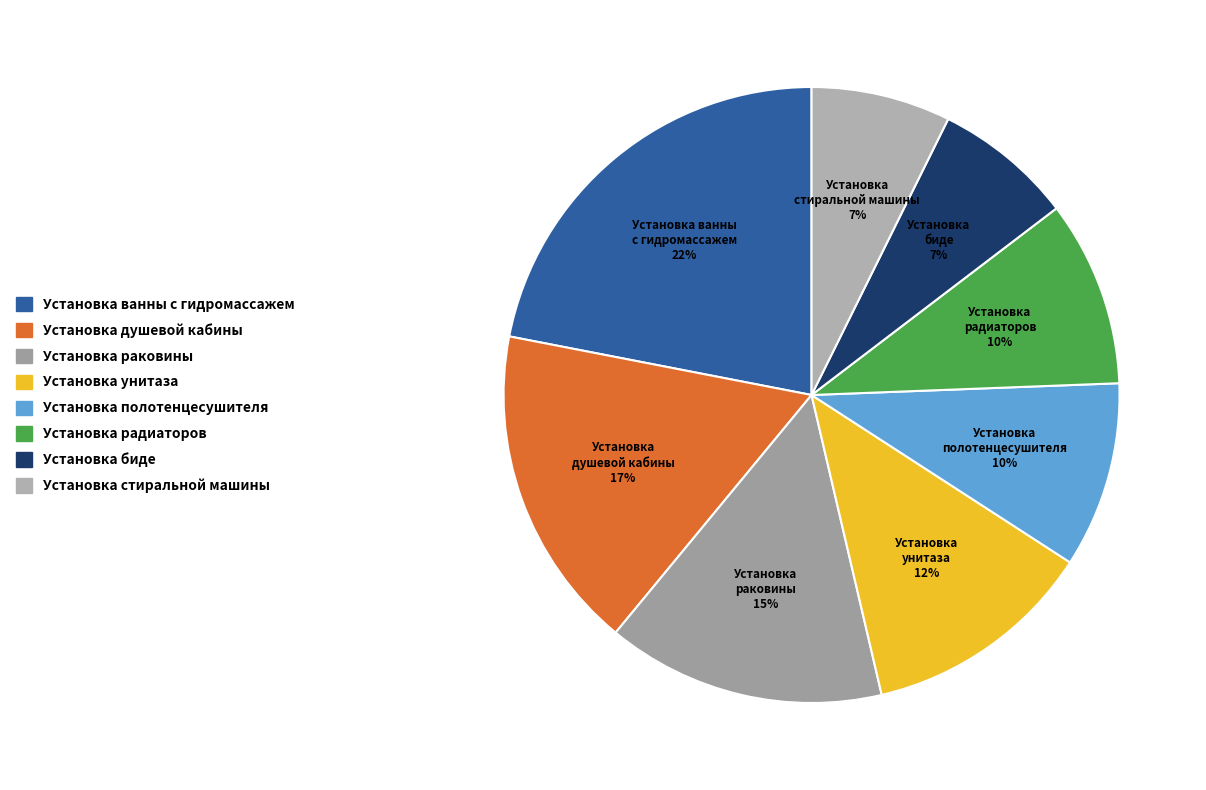

Is the sum of Установка стиральной машины and Установка полотенцесушителя greater than half?

No